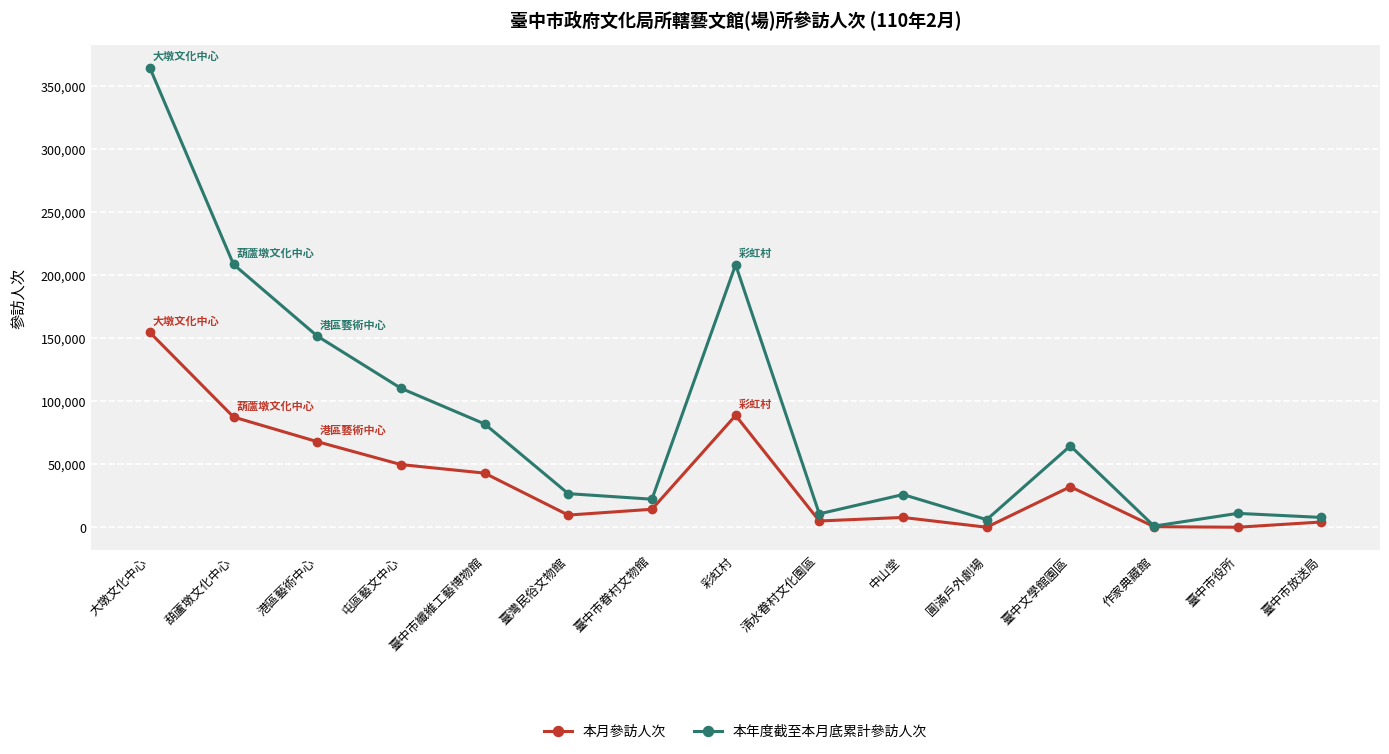

The 本年度截至本月底累計參訪人次 series shows 503416 at 大墩文化中心. True or false?

False